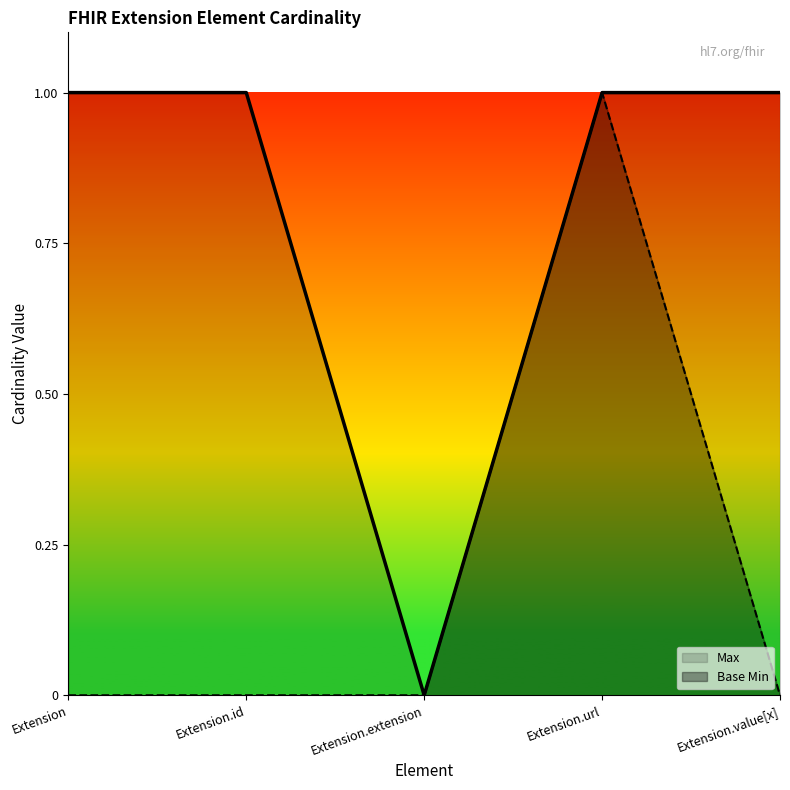

How many lines are shown in the chart?

2